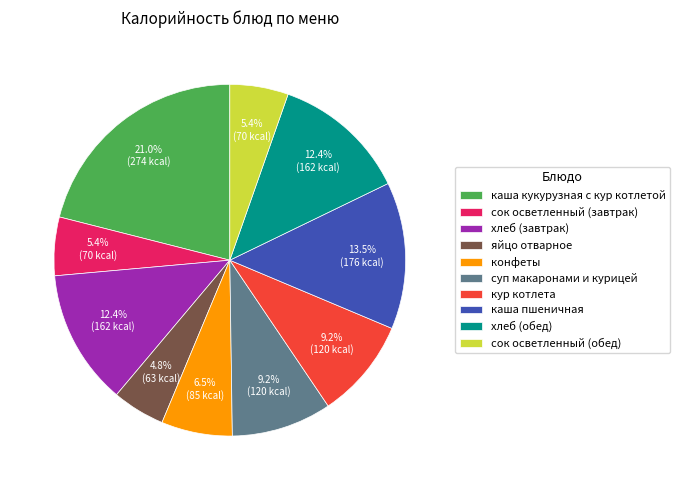

Is there a majority slice in this chart?

No